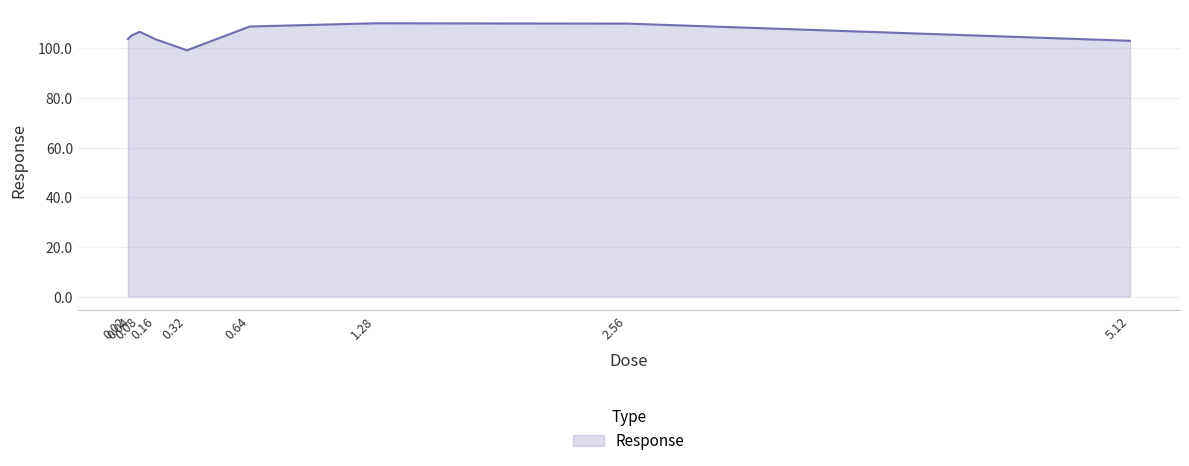

At which label does the data first exceed 105?

0.04